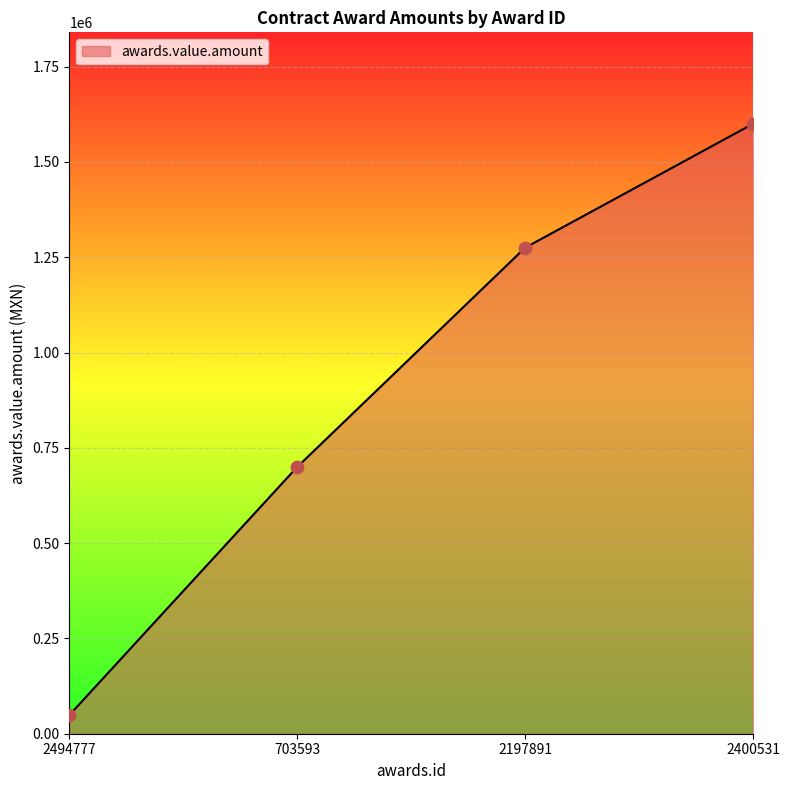

Which has a higher value, 2494777 or 703593?

703593